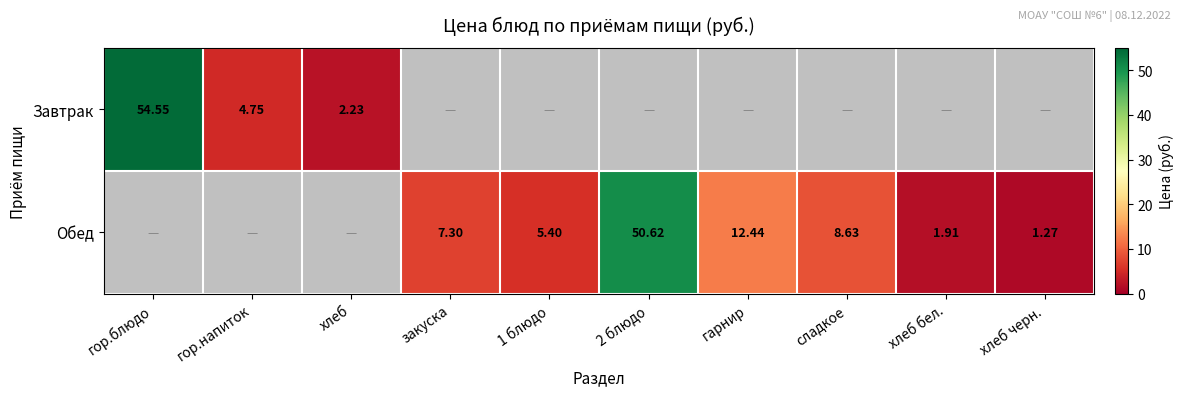

Is the value of Обед at хлеб бел. greater than the value of Завтрак at гор.блюдо?

No